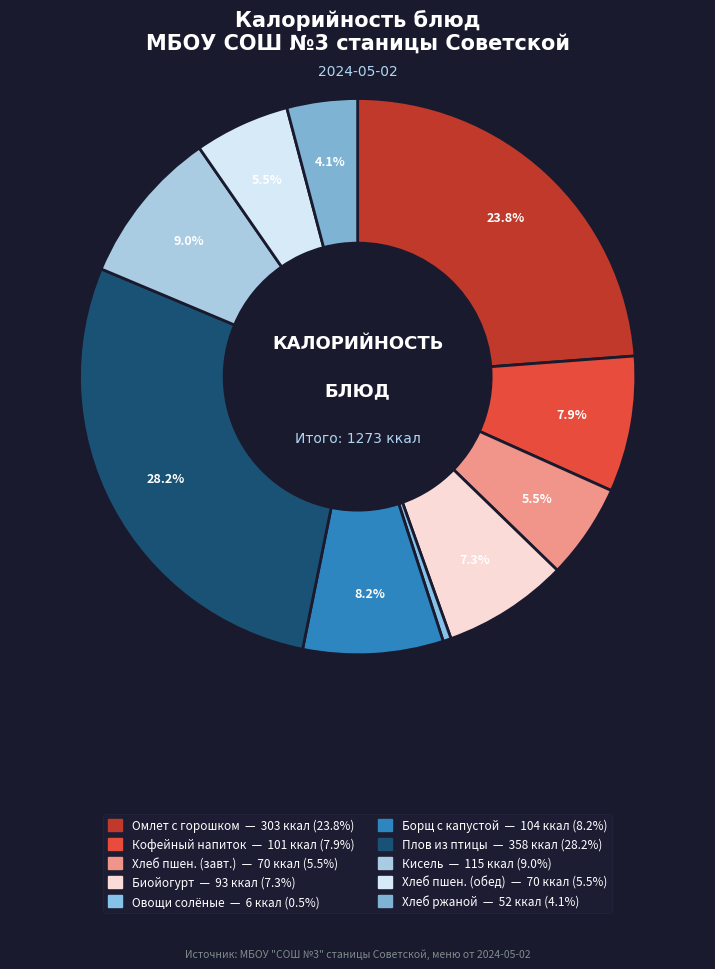

Is there any slice that represents more than half of the pie?

No